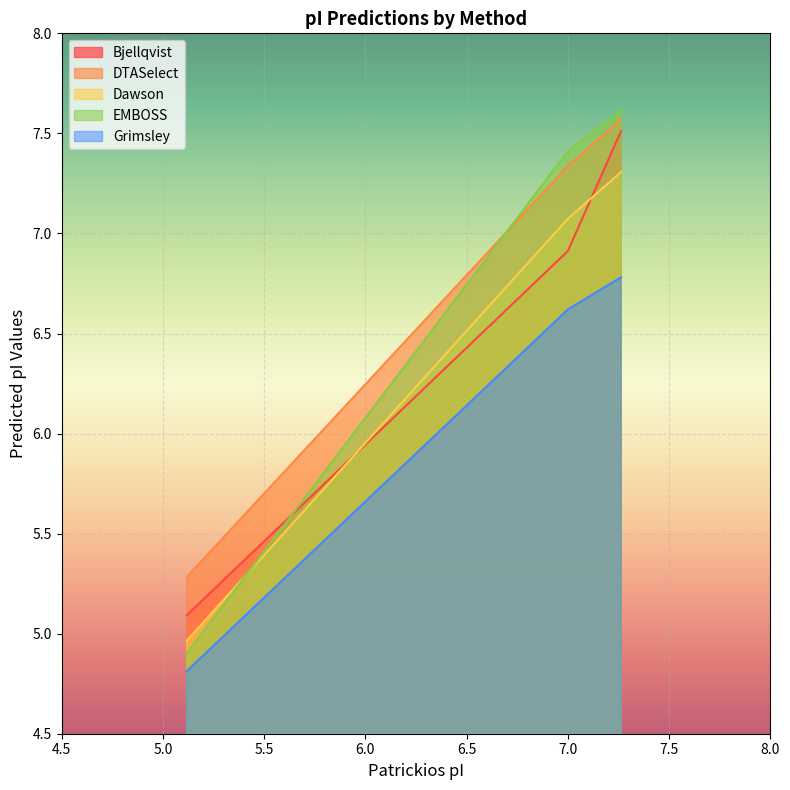

What is the minimum value shown in the chart?

4.8